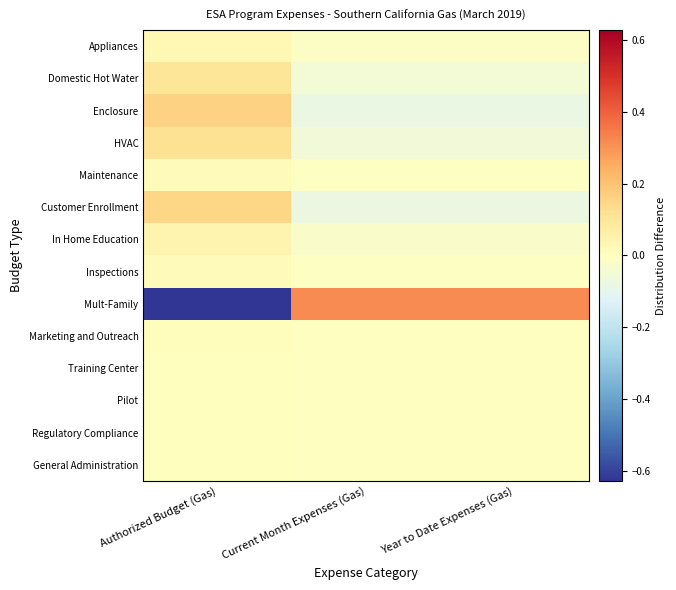

At which category is the sum across all series the highest?

Authorized Budget (Gas)